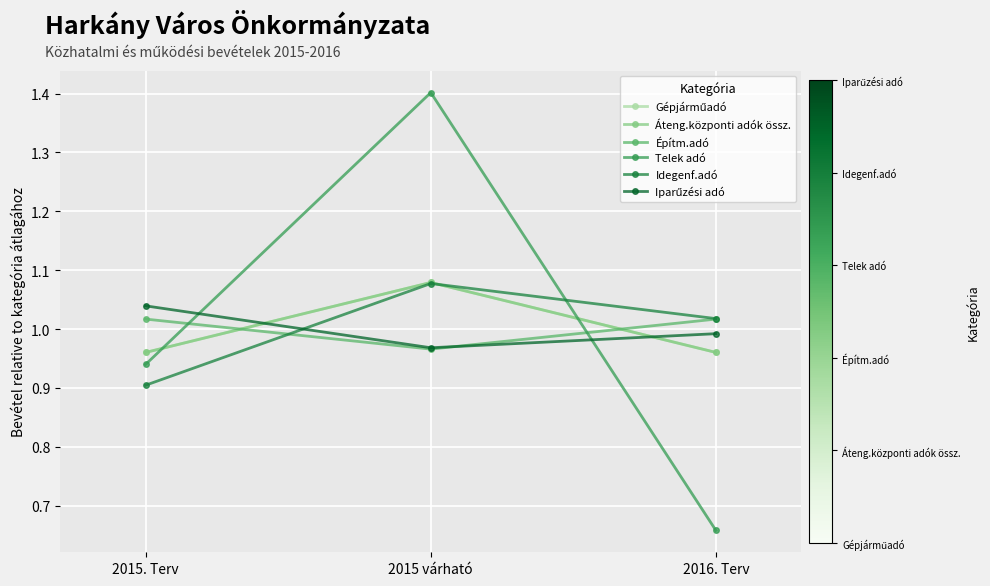

Does the chart have visible grid lines?

Yes